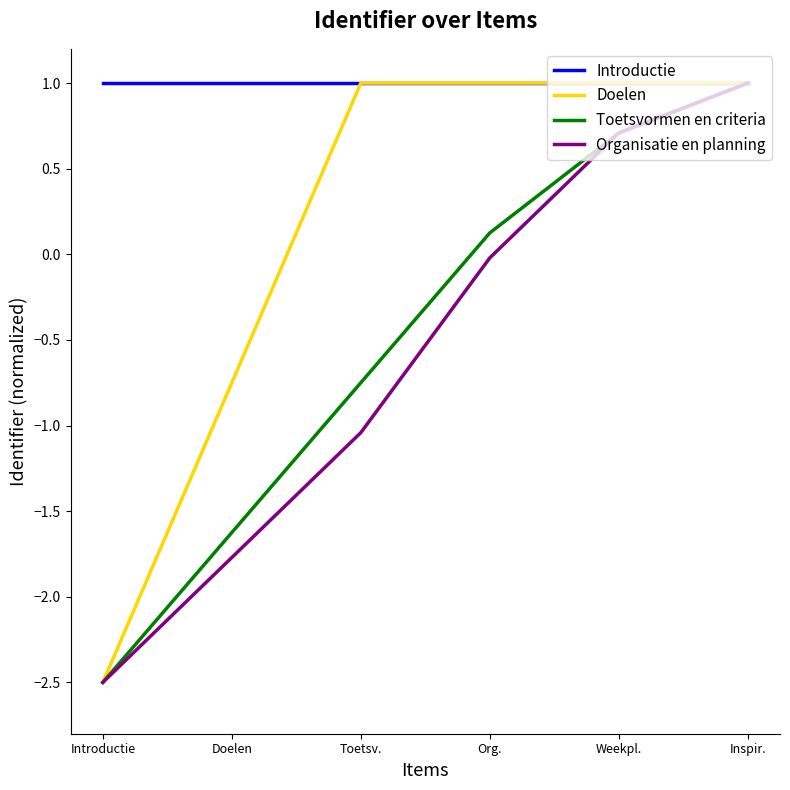

What is the difference between the highest and lowest values at Weekpl.?

0.3